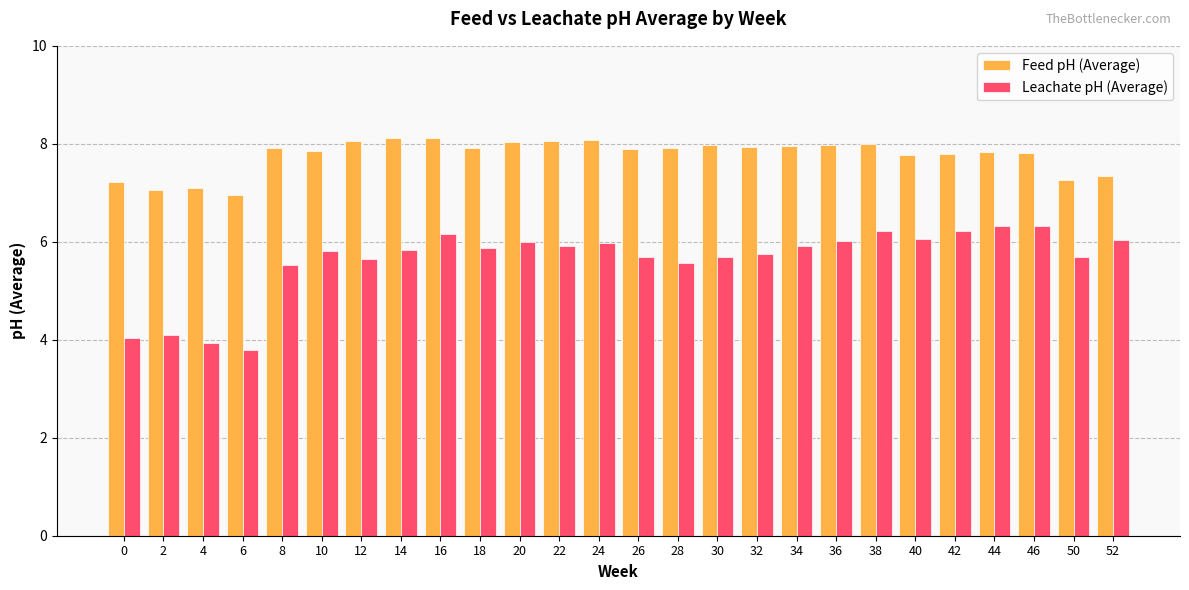

The value of Leachate pH (Average) at 52 is 9.2. True or false?

False